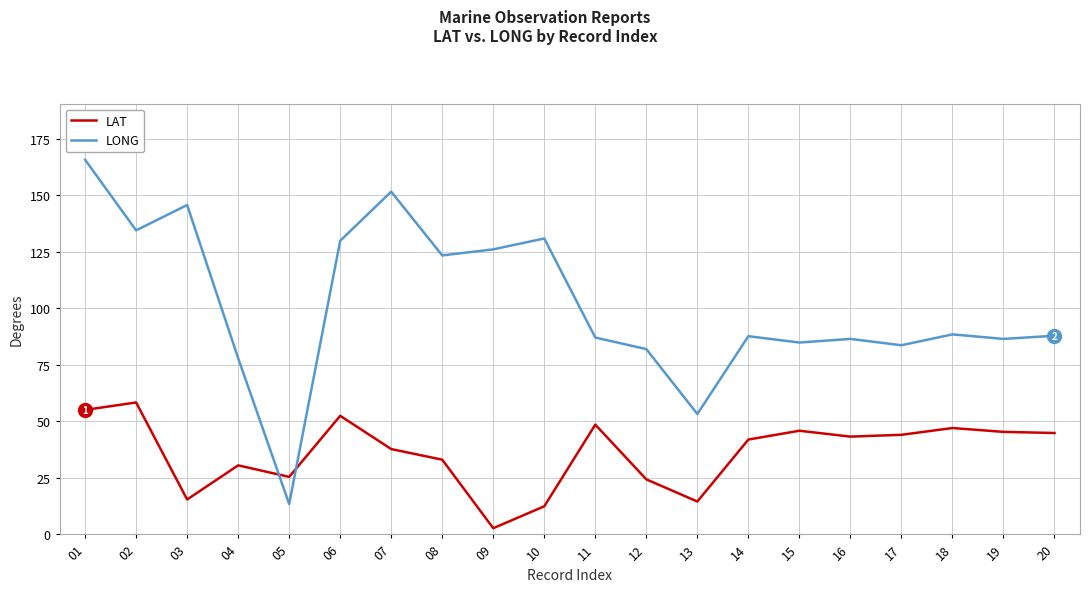

The value of LAT at 13 is 14.5. True or false?

True